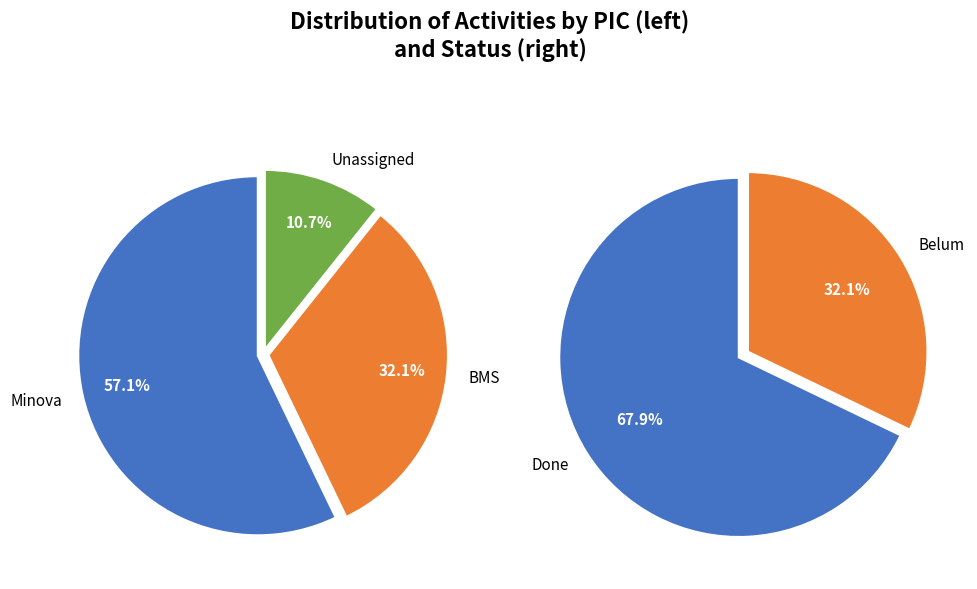

What is the majority slice?

Minova